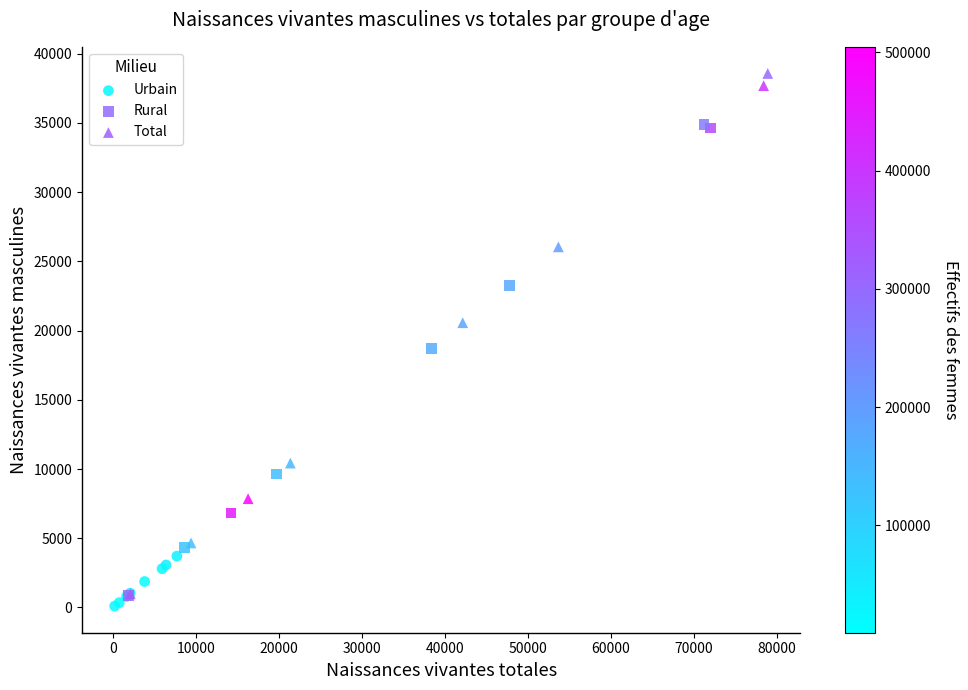

Which series contains the highest Y value?

Total